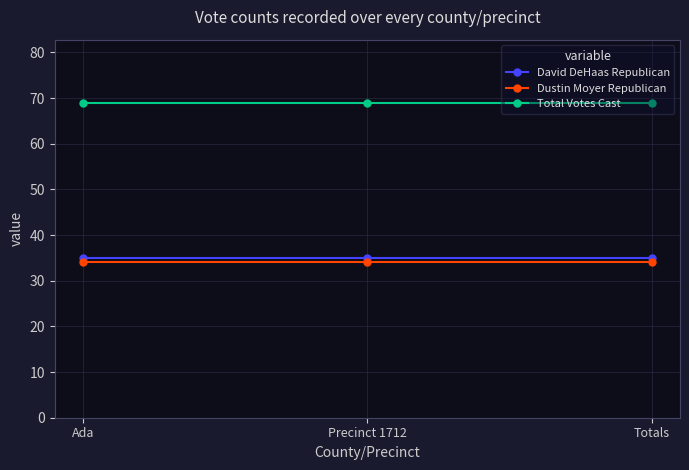

What is the difference between the highest and lowest values at Precinct 1712?

35